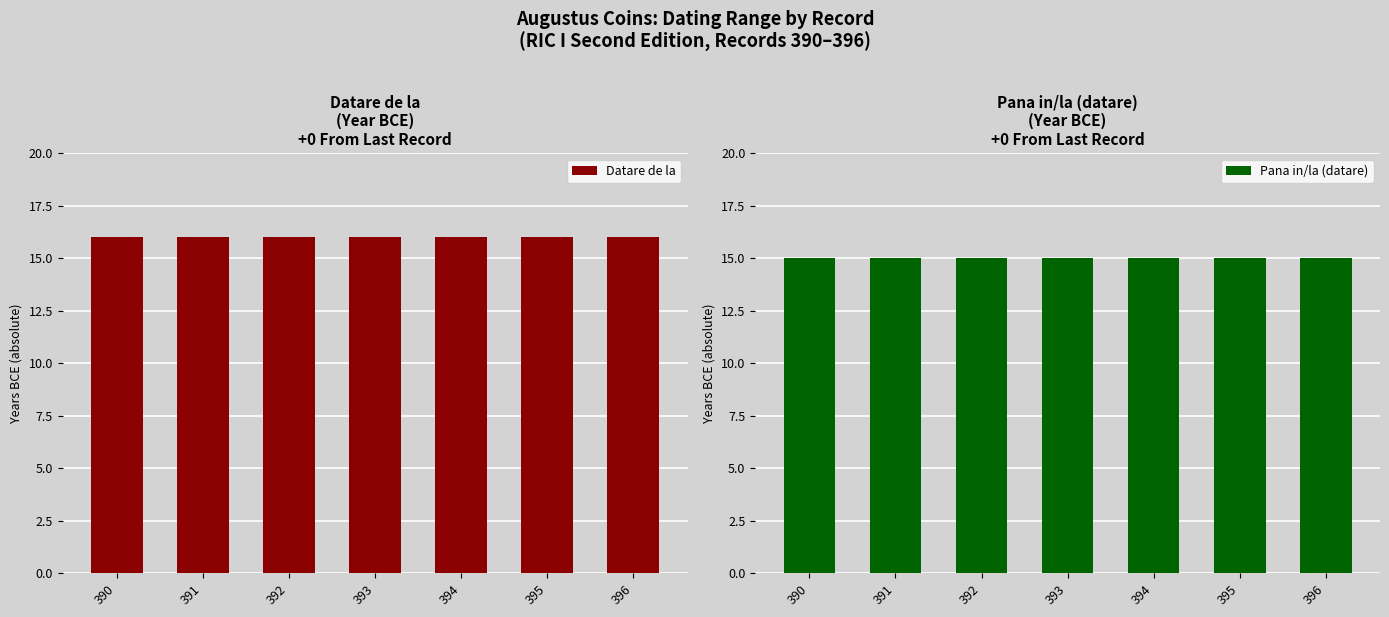

At which category is the sum across all series the highest?

390